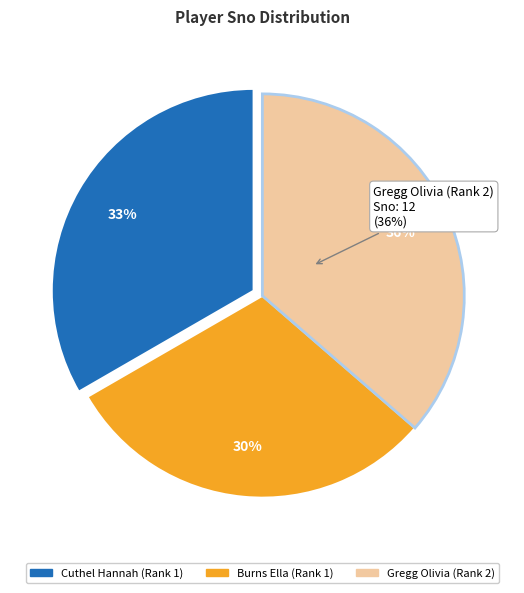

Combined, do Gregg Olivia (Rank 2) and Cuthel Hannah (Rank 1) account for over 50%?

Yes